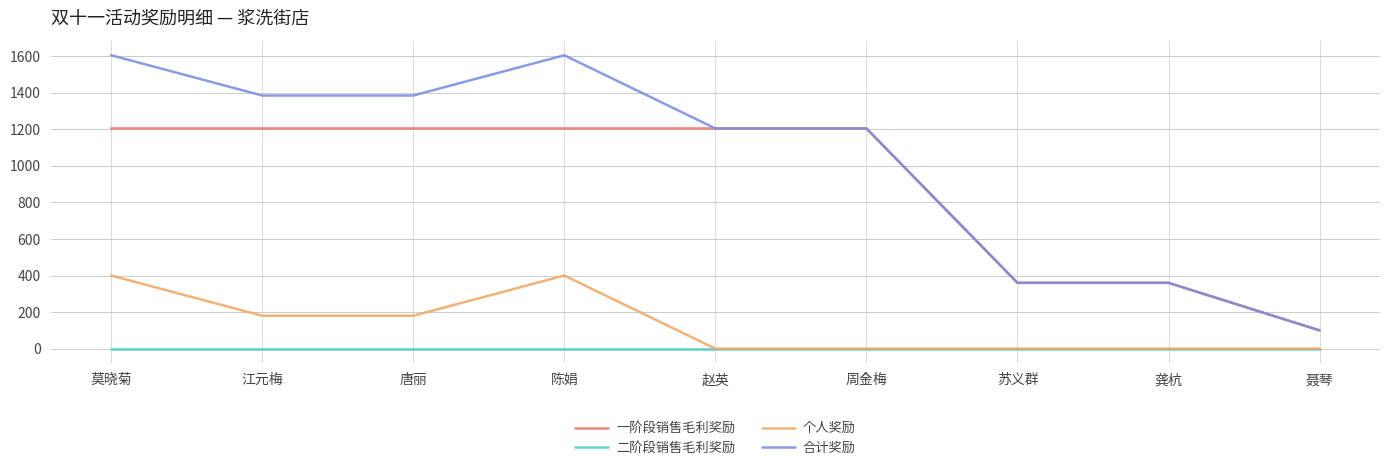

Which series has the largest total across all categories?

合计奖励